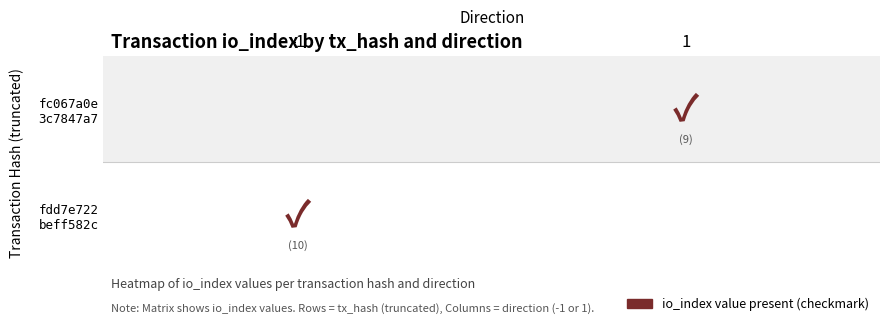

Read the fdd7e722beff582c7a535676070de1102e0f3a7 value at io_index, to the nearest 10.

10